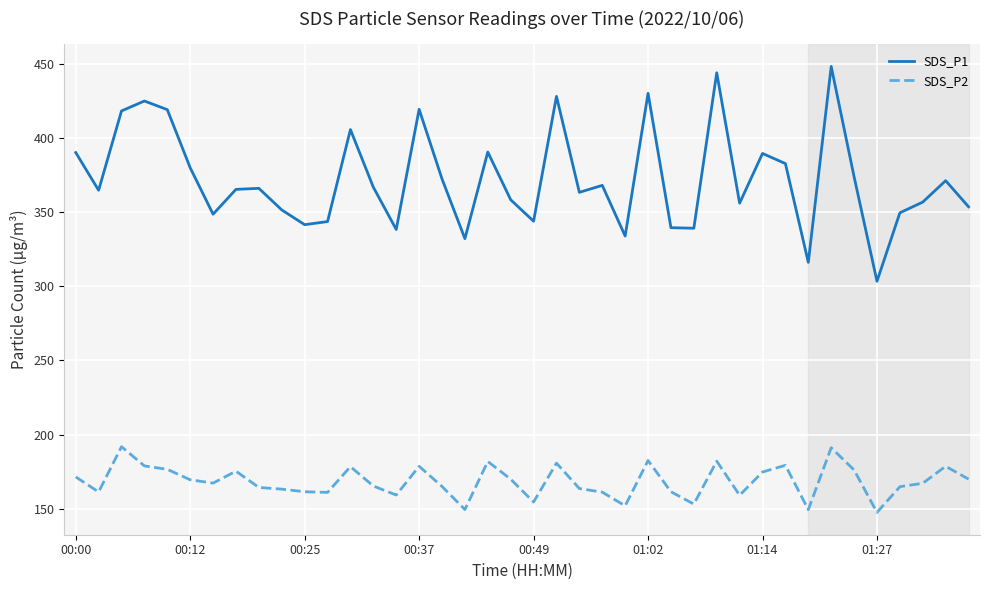

Which series has the largest total across all categories?

SDS_P1